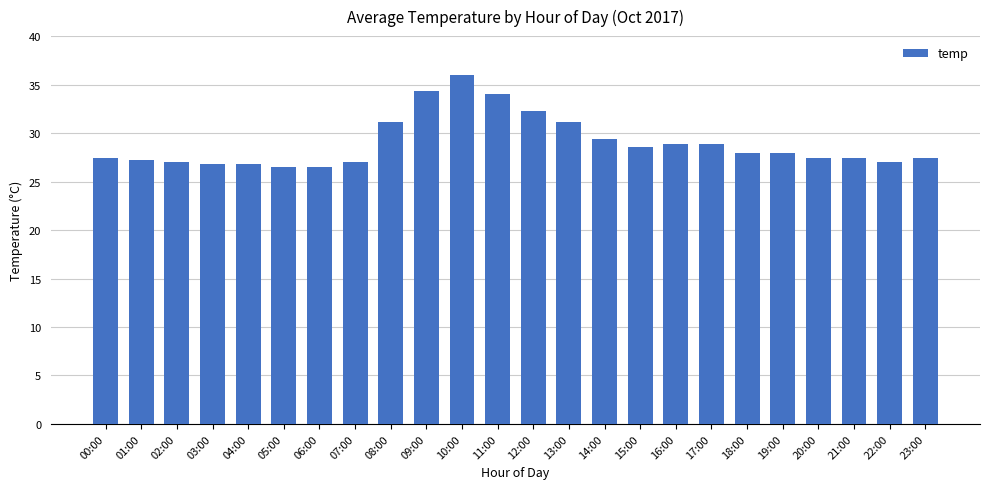

How many bars are there in total?

24